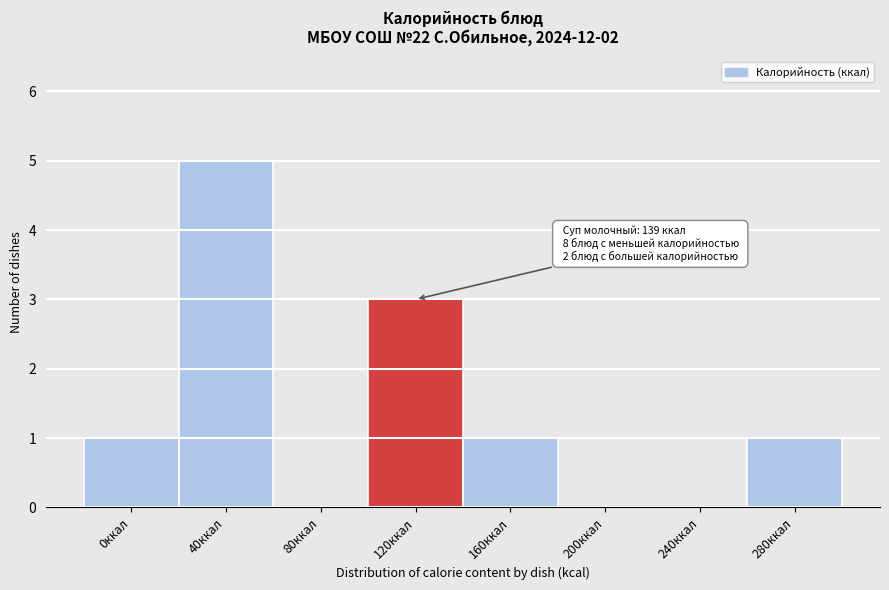

Reading left to right, what are all the values shown in this chart?

0ккал=1	40ккал=5	80ккал=0	120ккал=3	160ккал=1	200ккал=0	240ккал=0	280ккал=1